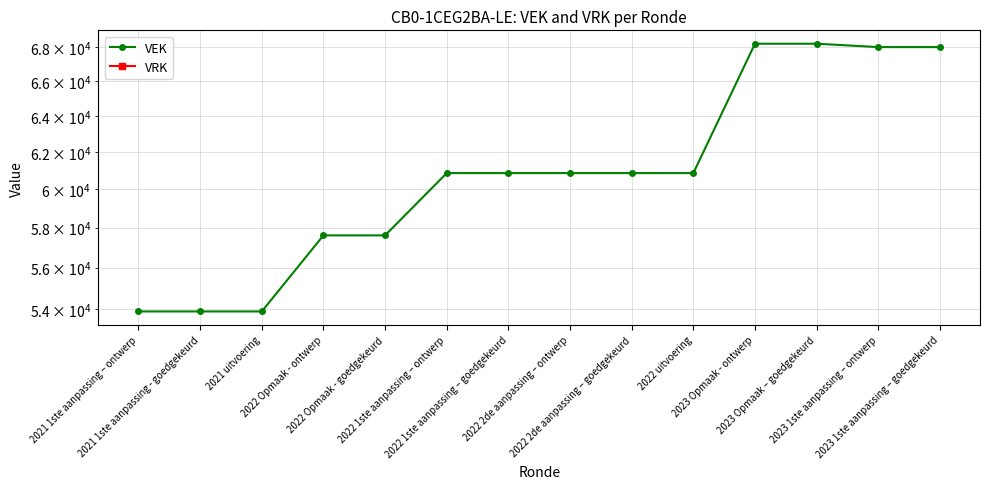

True or false: VRK has more than 0 points higher than both neighbors.

False